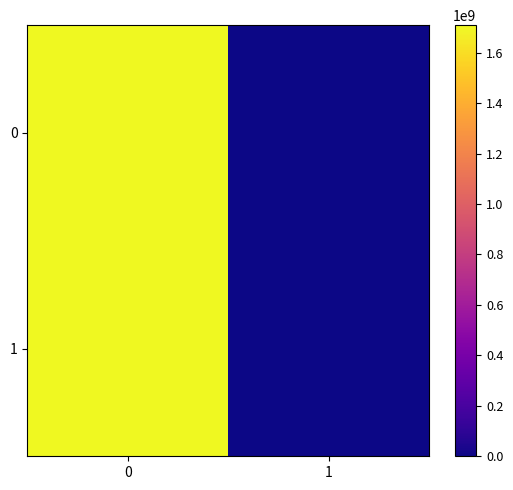

Reading left to right, transcribe all the data shown in this chart.

0: 0=1709205405	1=-1
1: 0=1709203934	1=1